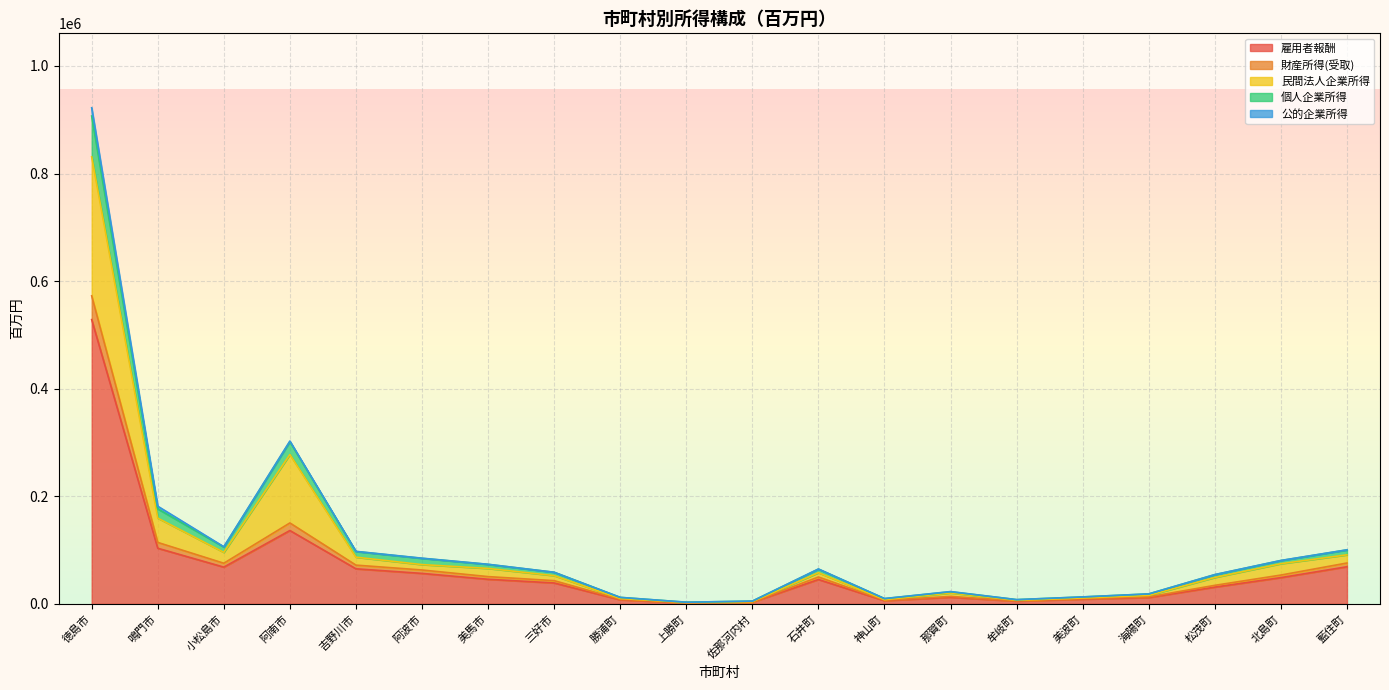

At which category is the sum across all series the highest?

徳島市